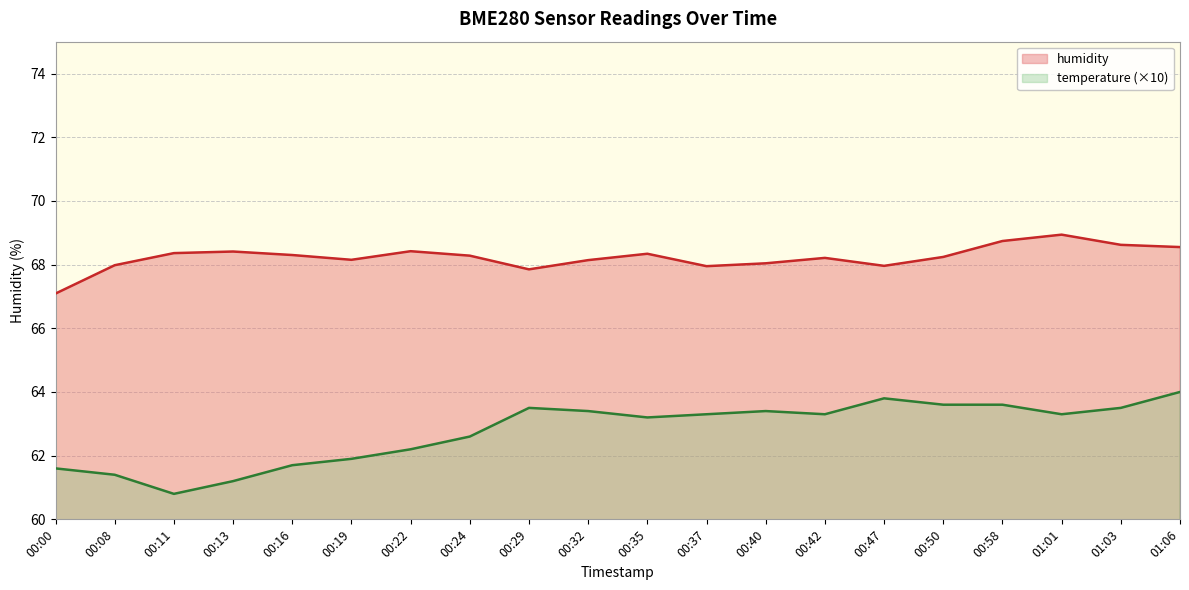

What is the label of the 14th point from the left?

00:42